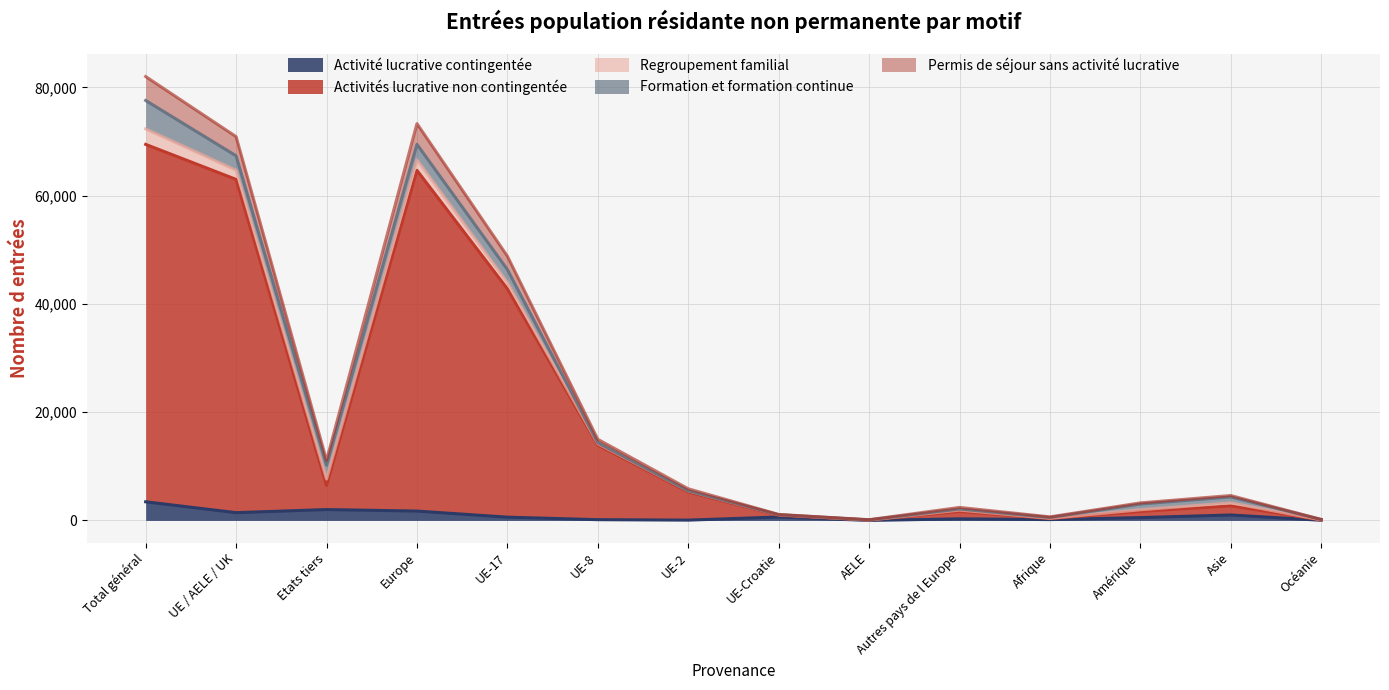

What position from the right is AELE?

6